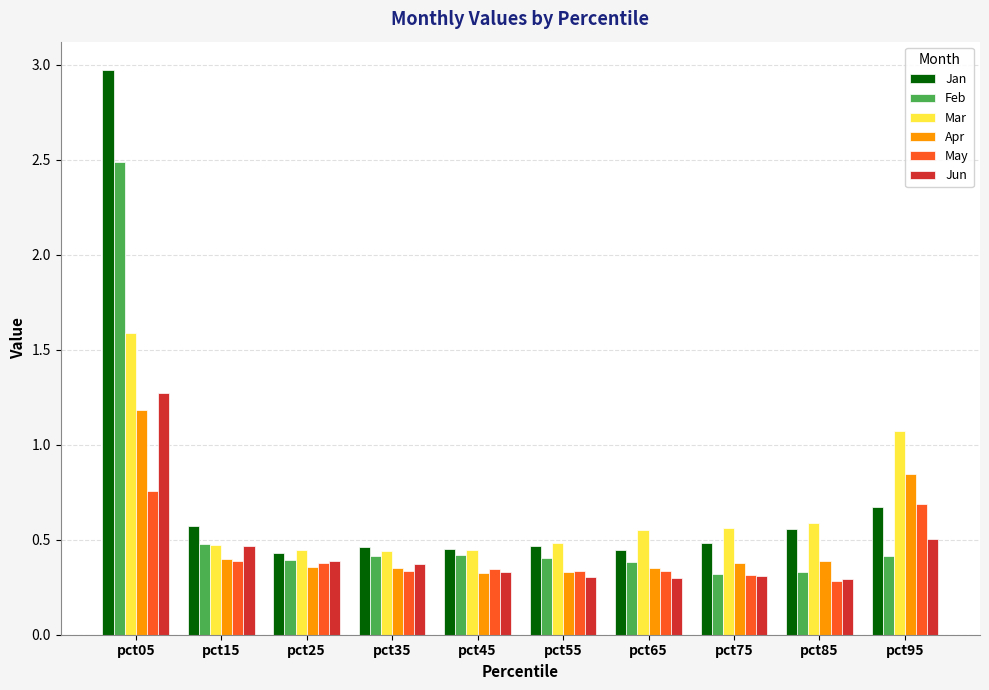

Between pct05 and pct45, which series saw the biggest shift?

Jan